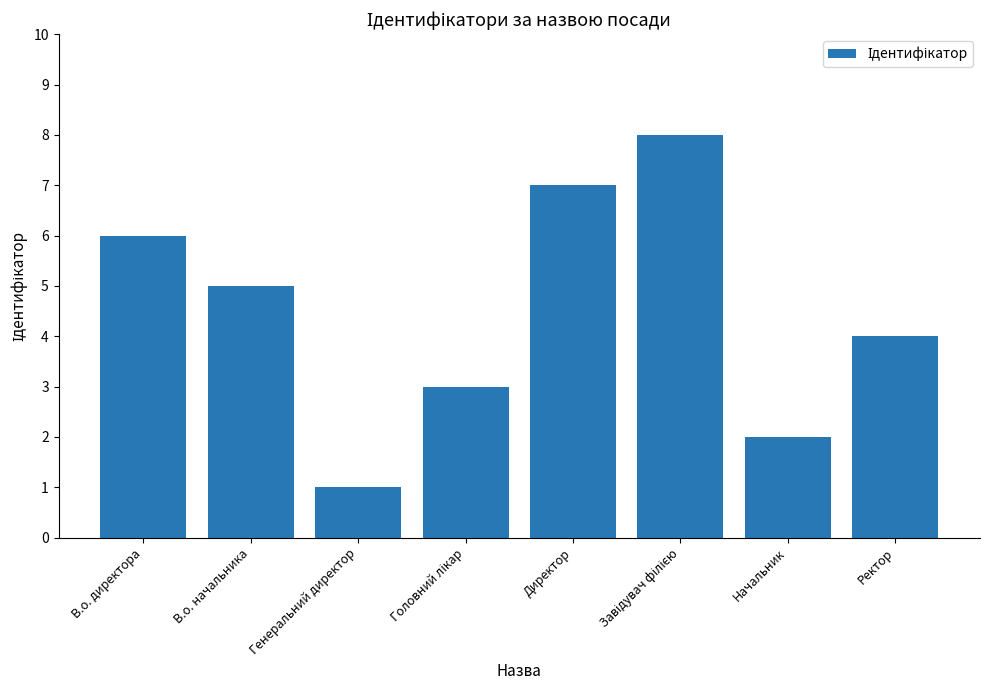

What is the difference between the maximum and minimum values?

7